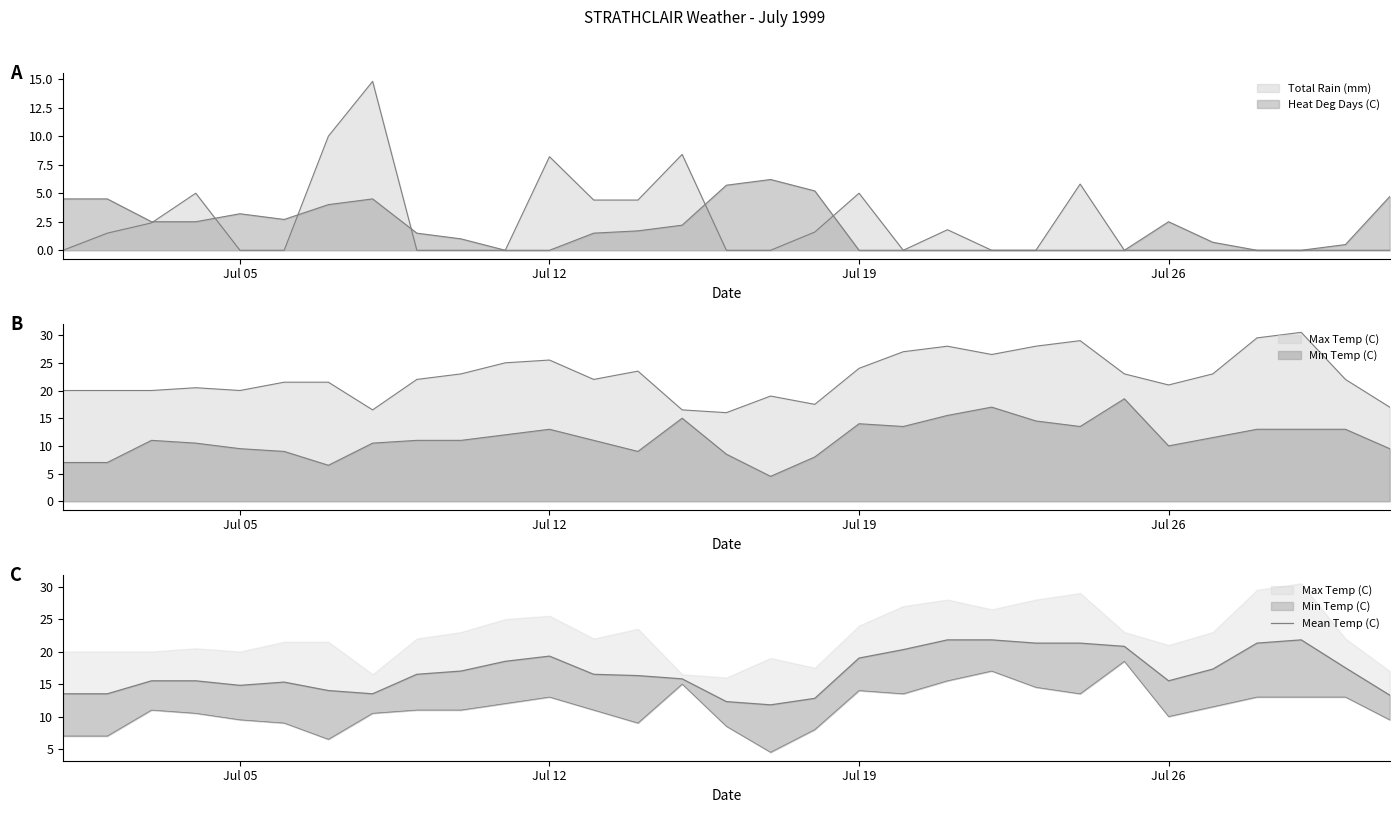

How many lines are shown in the chart?

1